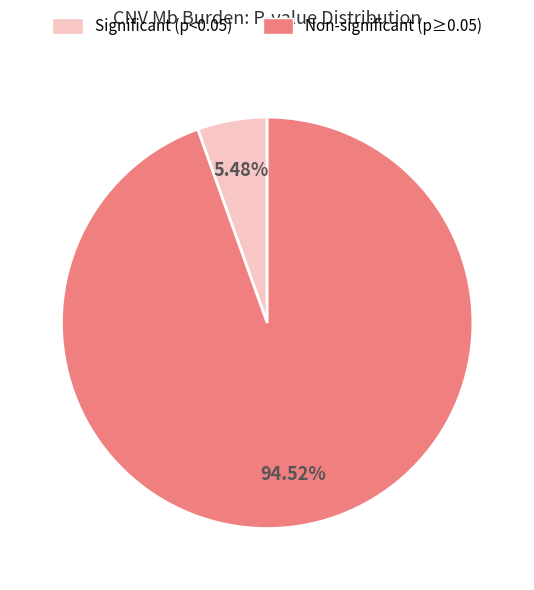

Is the sum of Significant (p<0.05) and Non-significant (p≥0.05) greater than half?

Yes